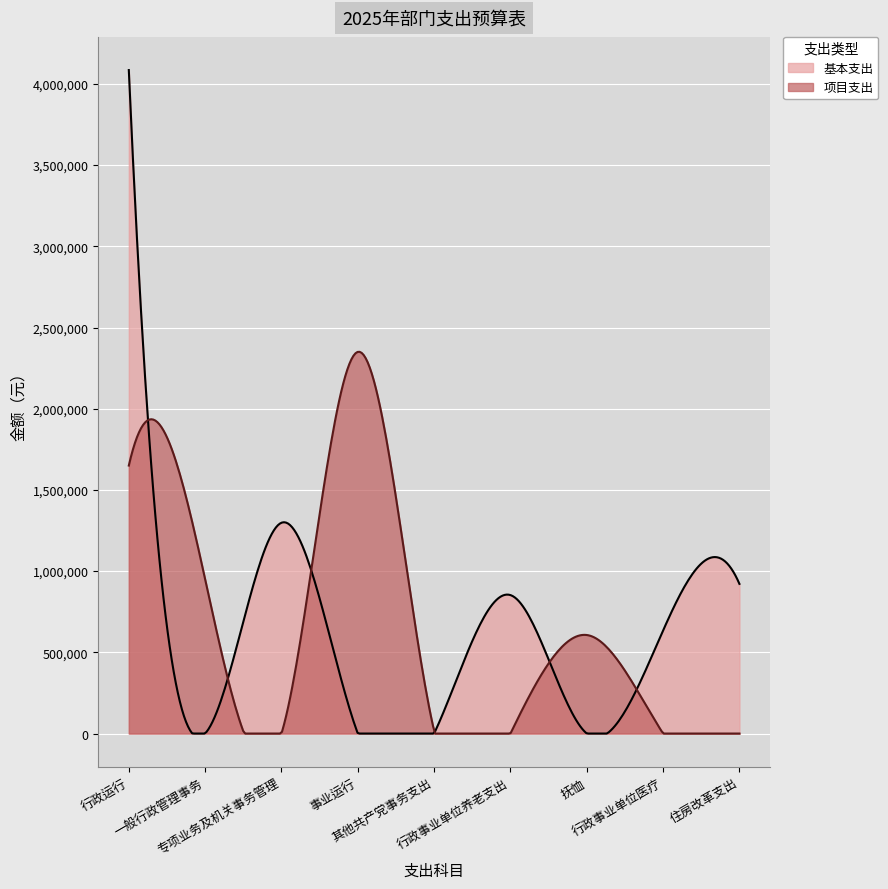

How many series are shown in this chart?

2